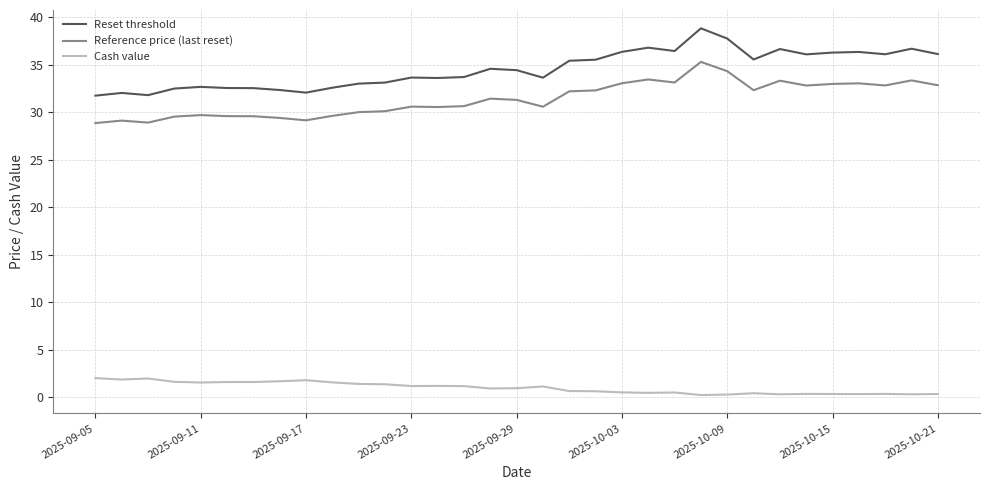

Which series has the largest total across all categories?

Reset threshold